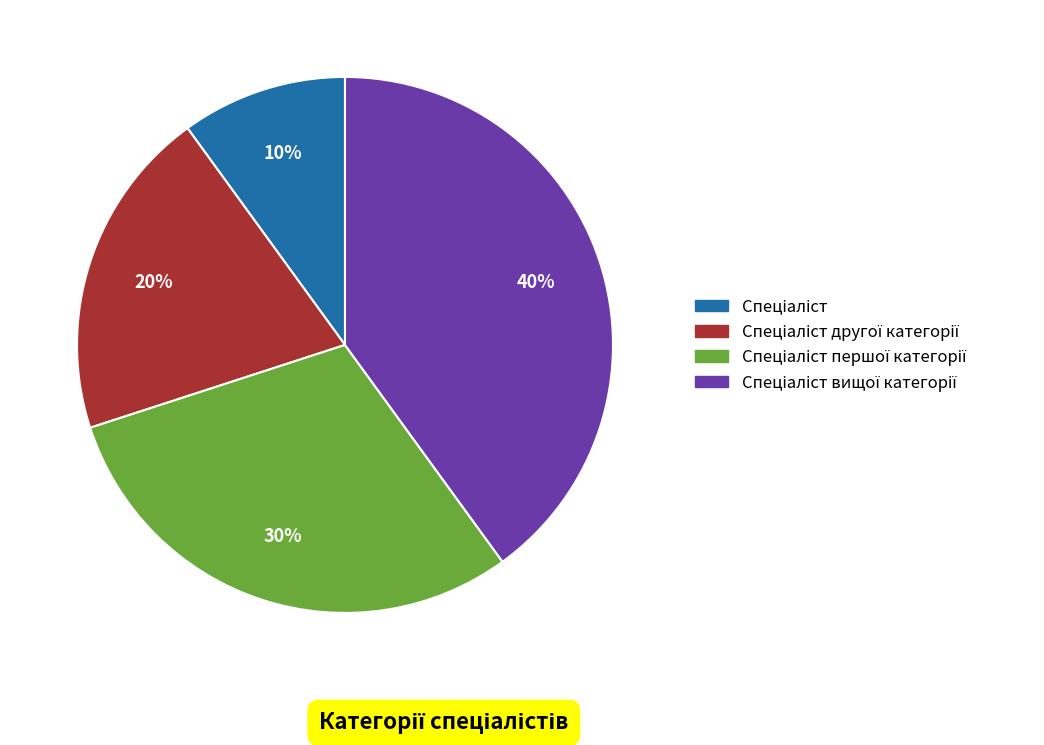

Does any single category account for the majority?

No